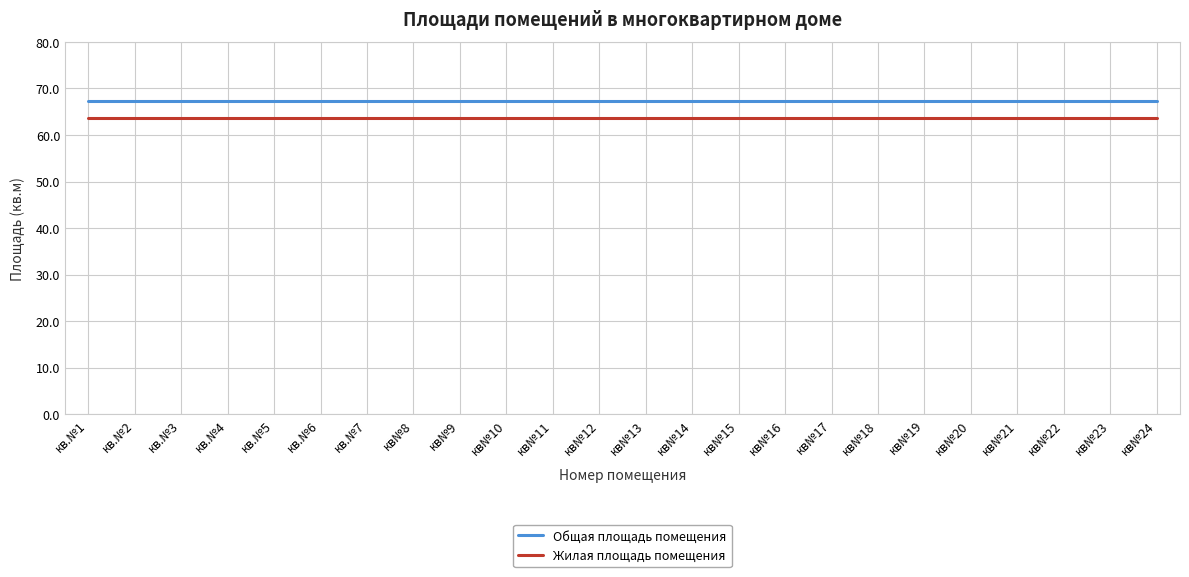

Rank the series by their maximum value, from highest to lowest.

Общая площадь помещения, Жилая площадь помещения